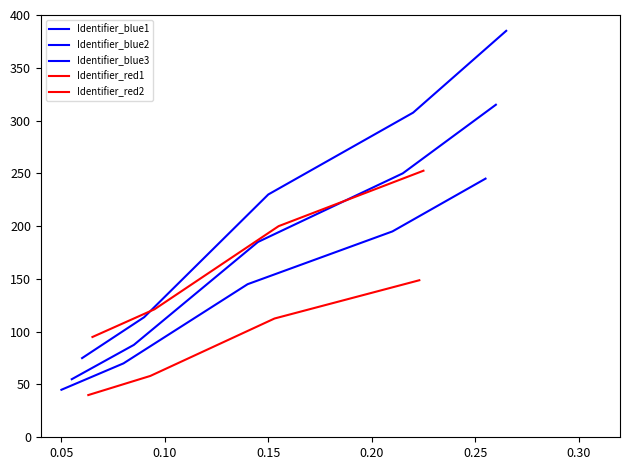

Count the Identifier_blue2 values in the range 70 to 195.

3